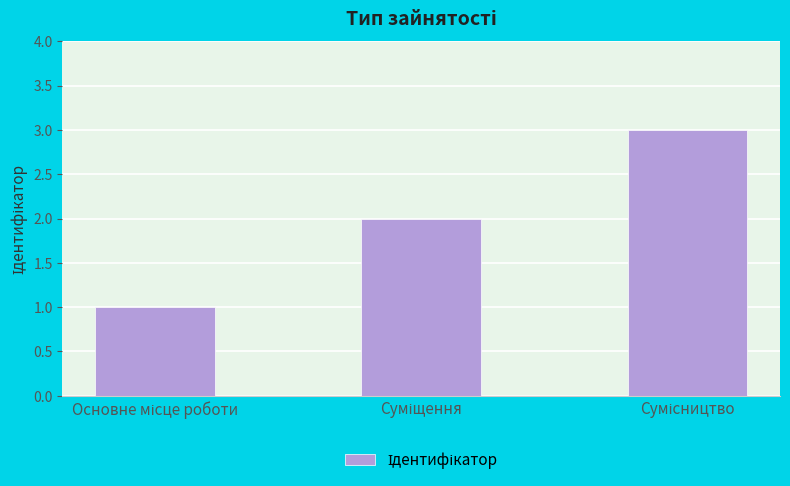

What is the greatest value displayed?

3